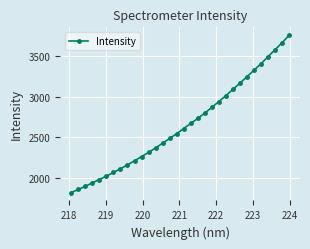

What is the sum of all values?

84781.4